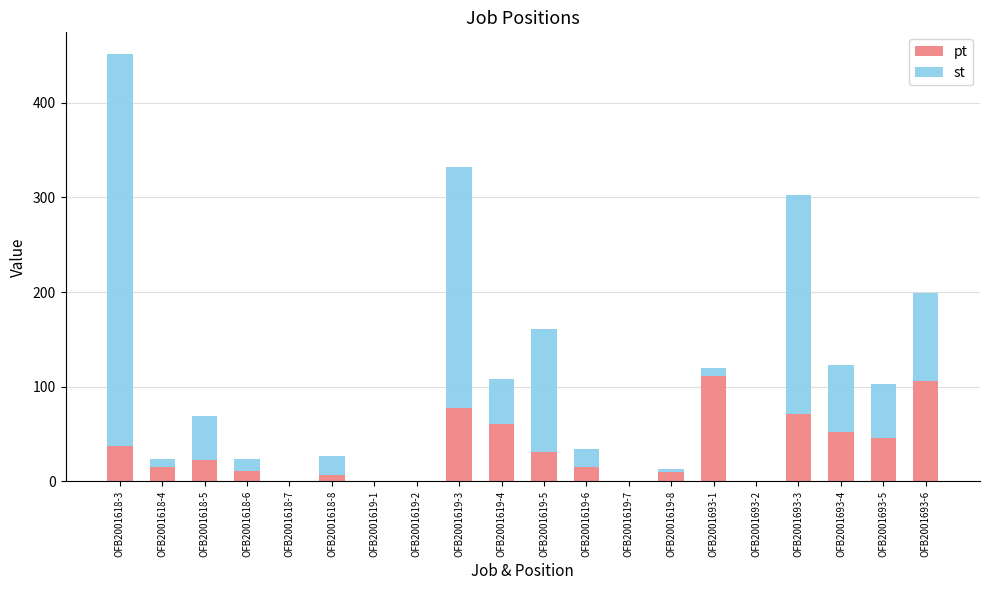

Count the number of data series in this chart.

2